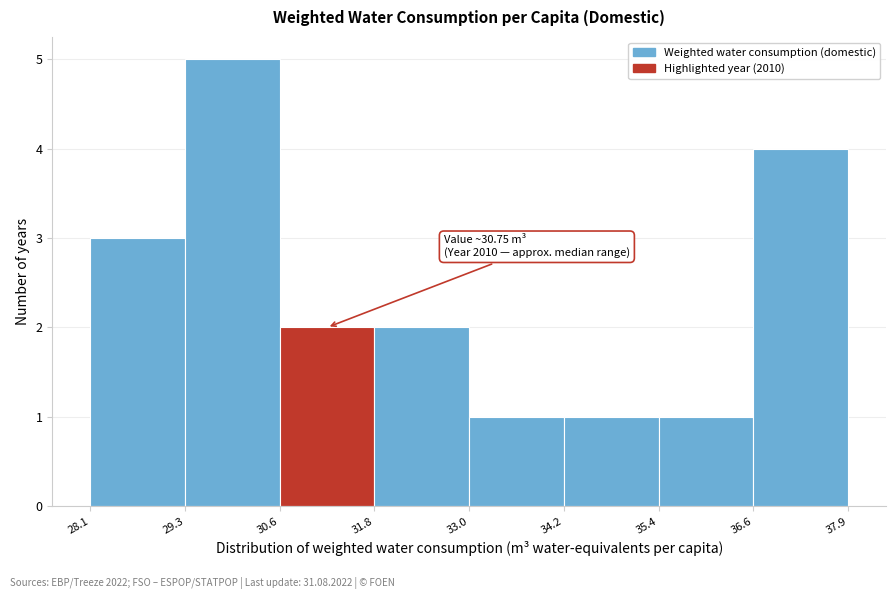

Over which range of the x-axis is the bar tallest?

29.3 to 30.6